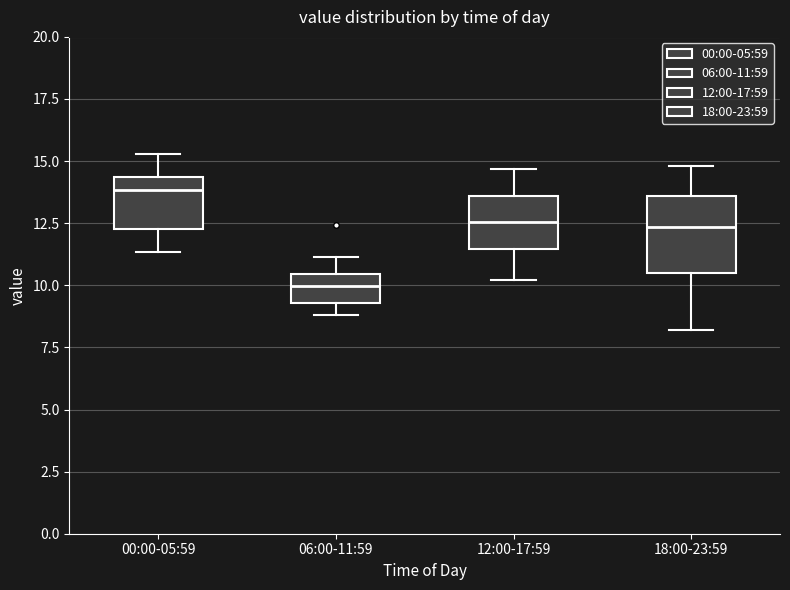

Reading left to right, read every box against the y-axis: the position of its median line, the range the box covers, and the ends of its whiskers. The values are not printed on the chart, so give them approximately, as read against the axis.

00:00-05:59: median 14.0, box 12.5 to 14.5, whiskers 11.5 to 15.5
06:00-11:59: median 10.0, box 9.5 to 10.5, whiskers 9.0 to 11.0
12:00-17:59: median 12.5, box 11.5 to 13.5, whiskers 10.0 to 14.5
18:00-23:59: median 12.5, box 10.5 to 13.5, whiskers 8.0 to 15.0